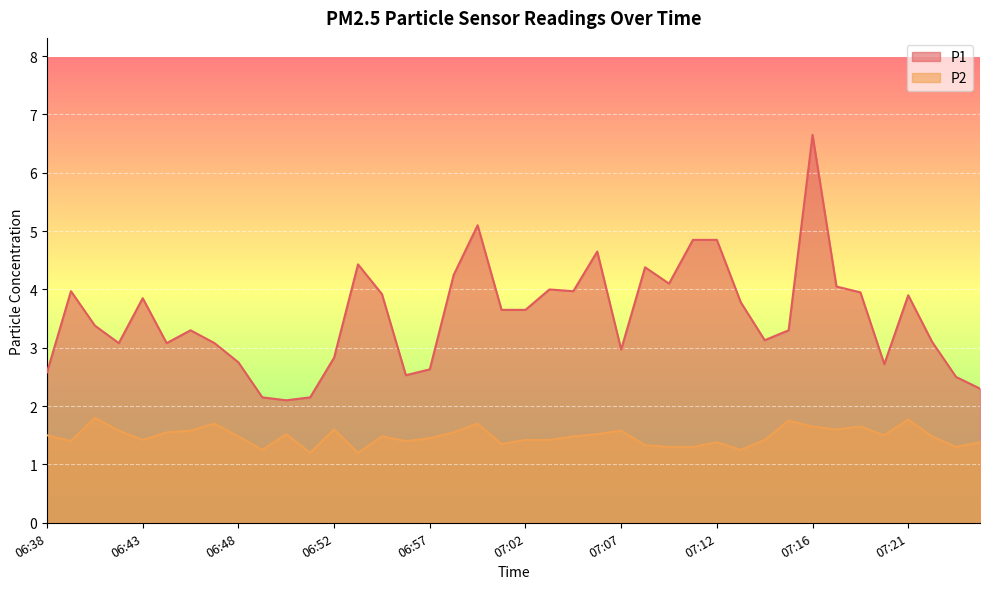

Read the P1 value at 06:57.

2.6